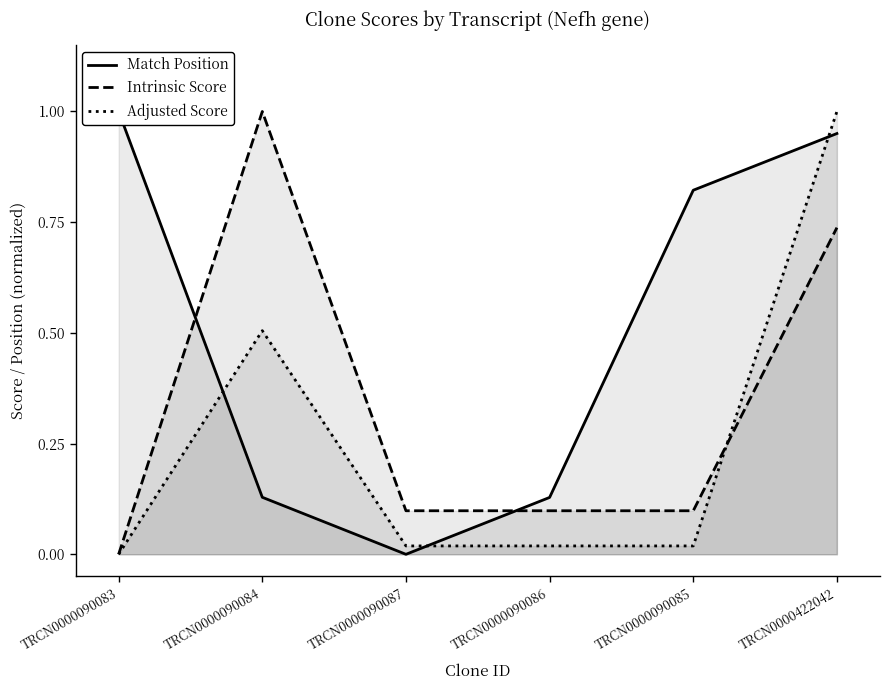

List the series in order of their overall mean, highest first.

Match Position, Intrinsic Score, Adjusted Score